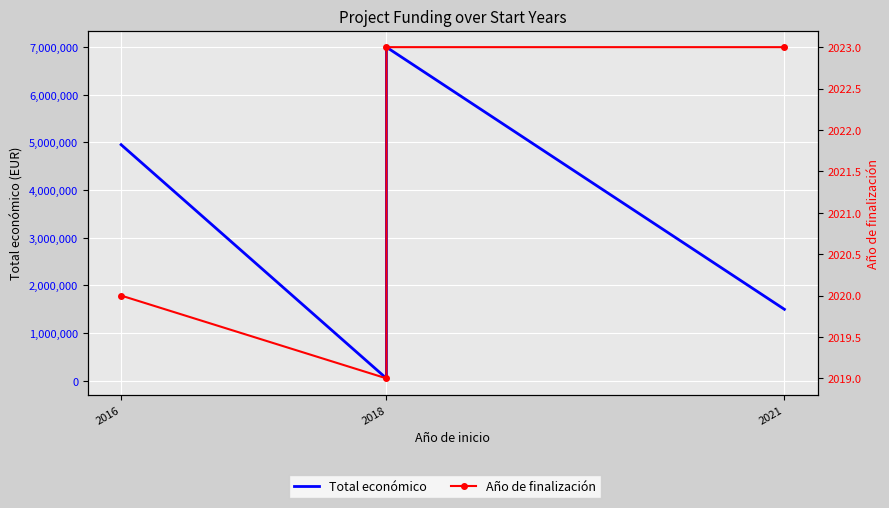

True or false: Total económico has more than 0 points higher than both neighbors.

True